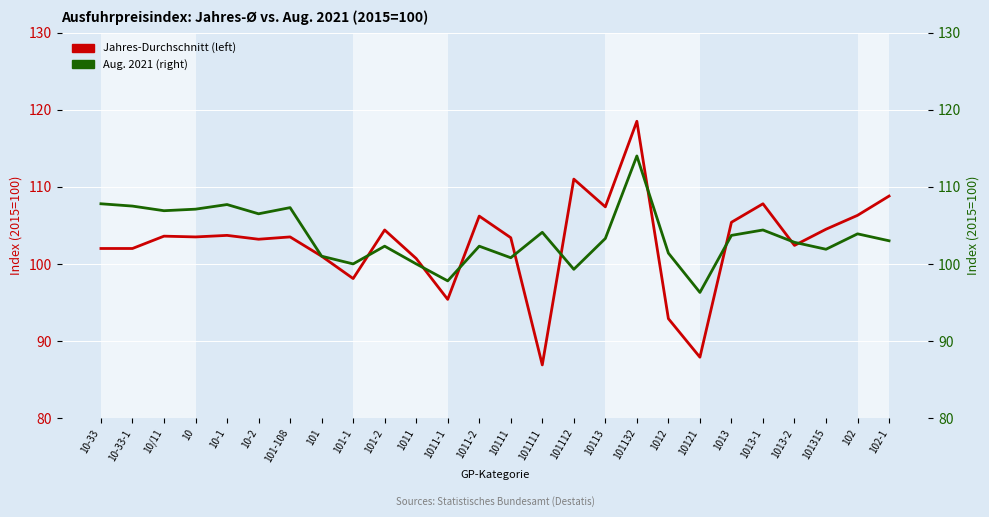

What is the greatest value displayed?

118.5